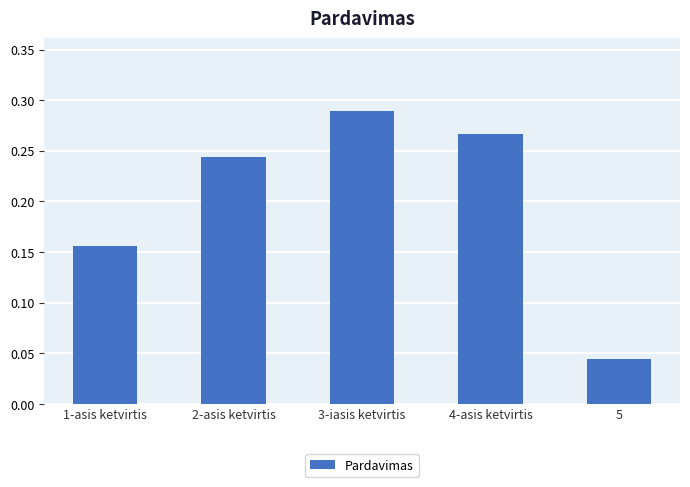

How many bars are there in total?

5